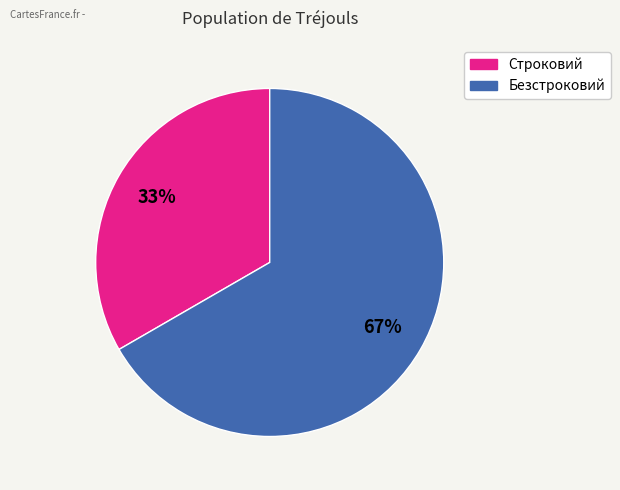

Count the number of slices in the pie.

2